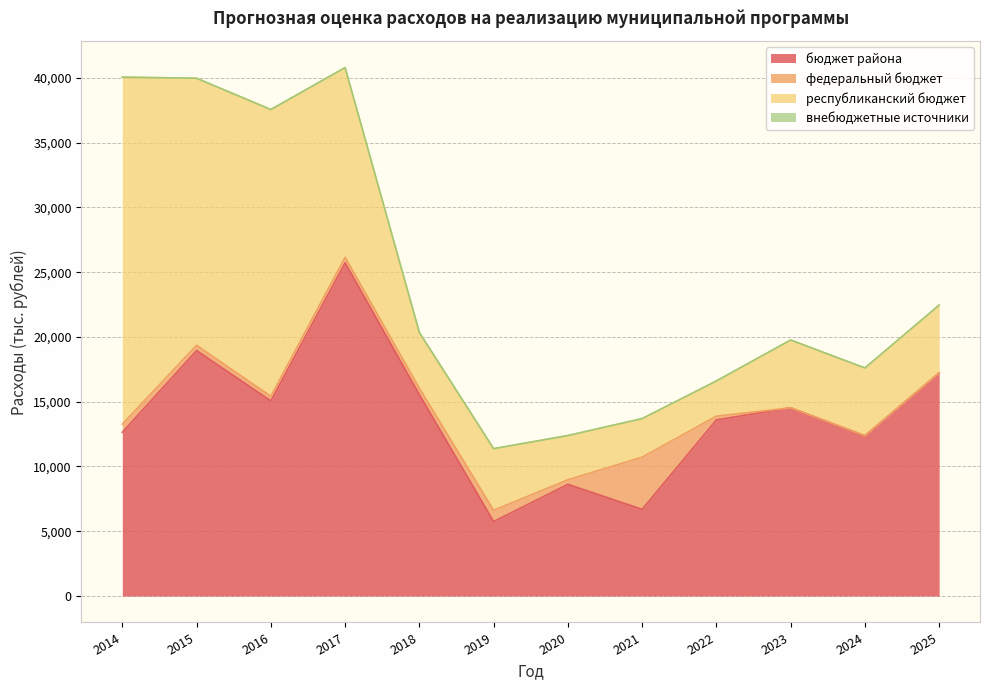

Reading left to right, transcribe all the data shown in this chart.

бюджет района: 12639.7	18947.3	15065.7	25724.0	15547.8	5751.0	8622.7	6693.2	13595.7	14532.6	12374.0	17226.1
федеральный бюджет: 629.0	410.5	356.0	429.0	493.8	867.6	351.3	4027.1	288.9	0.0	0.0	0.0
республиканский бюджет: 26786.9	20613.0	22134.0	14640.0	4303.5	4758.0	3414.8	2976.8	2718.6	5231.2	5231.2	5231.2
внебюджетные источники: 0.0	0.0	0.0	0.0	0.0	0.0	0.0	0.0	0.0	0.0	0.0	0.0